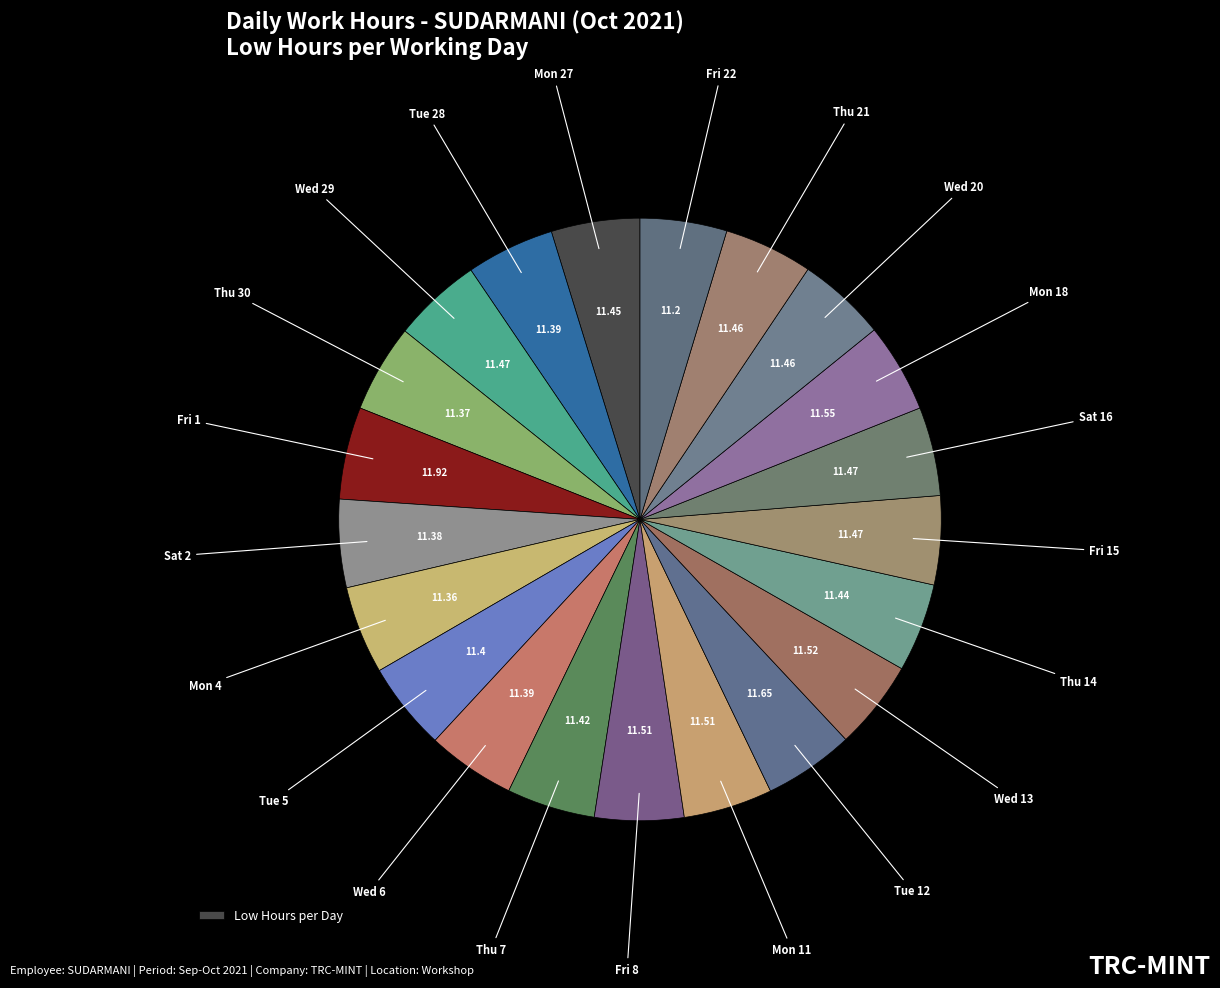

Which slice is the largest?

Fri 1